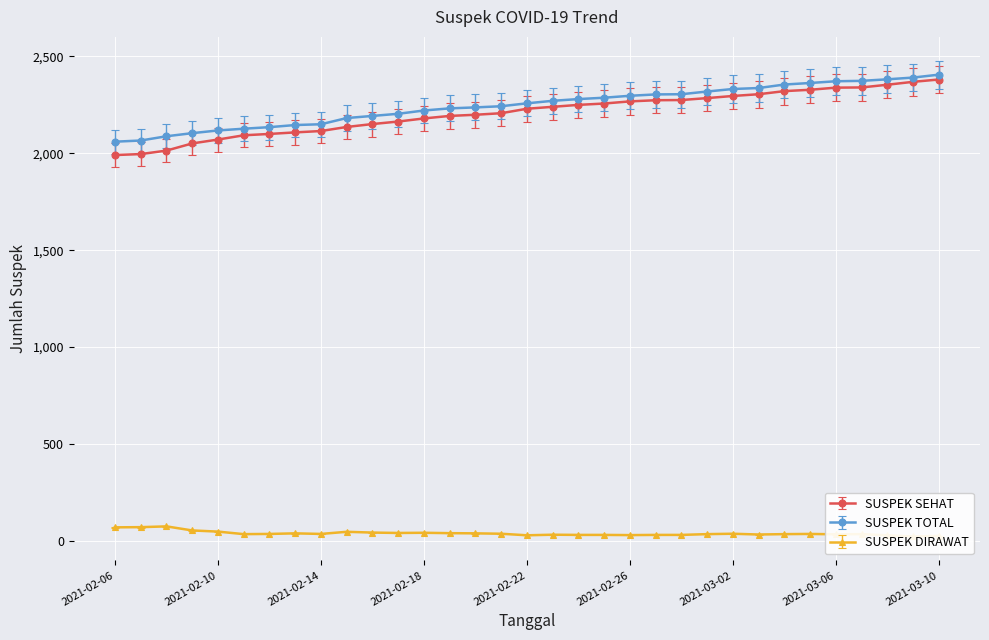

Which series has the widest spread of values?

SUSPEK SEHAT